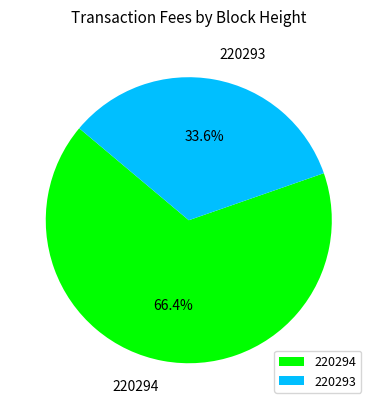

How many segments does this pie chart have?

2